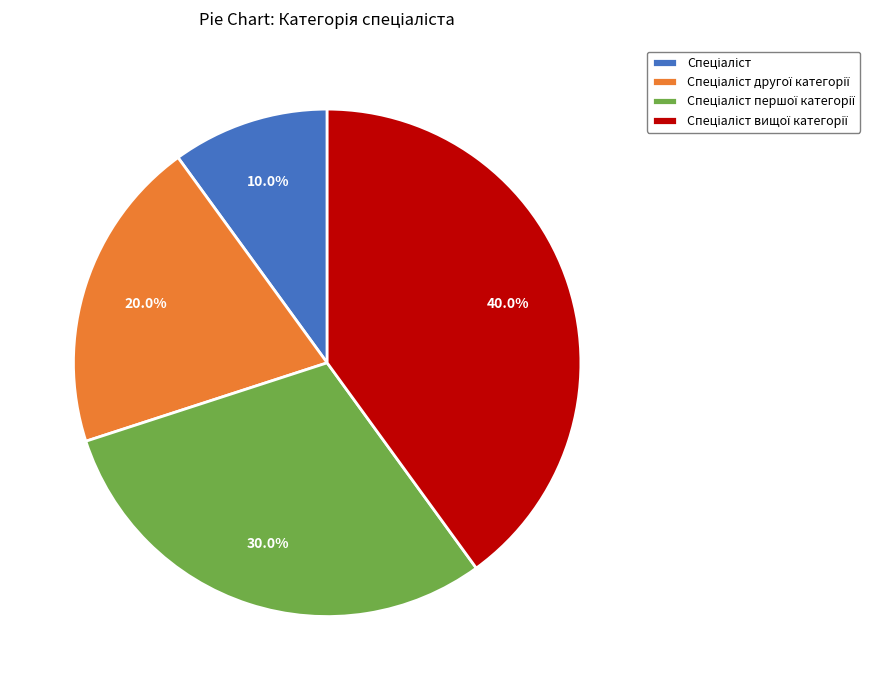

Is there any slice that represents more than half of the pie?

No